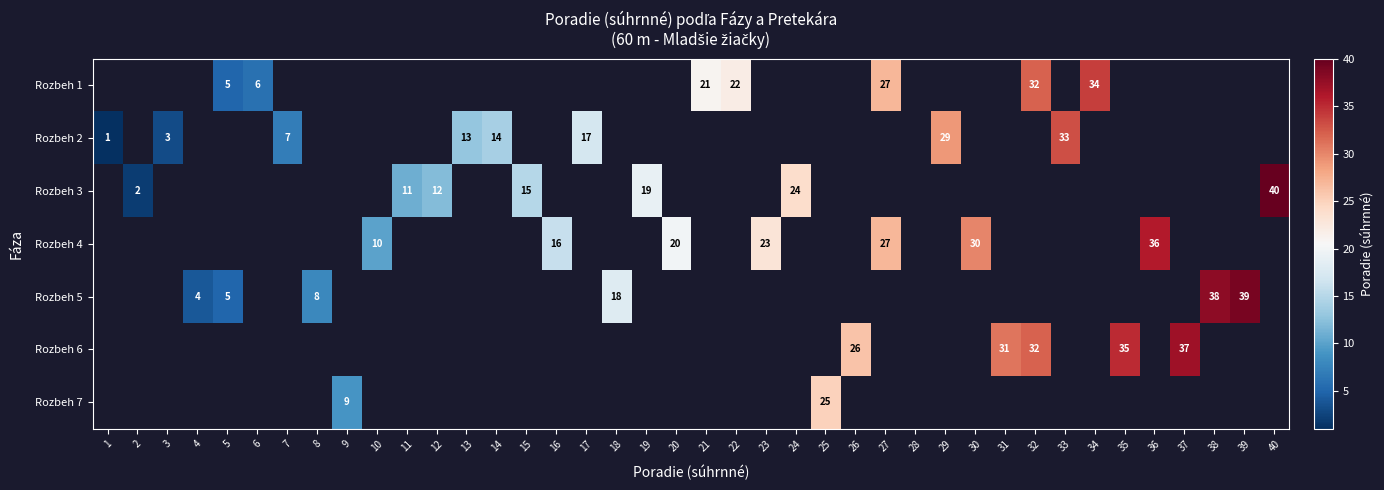

Is it true that Rozbeh 2 equals 7 at 7?

True